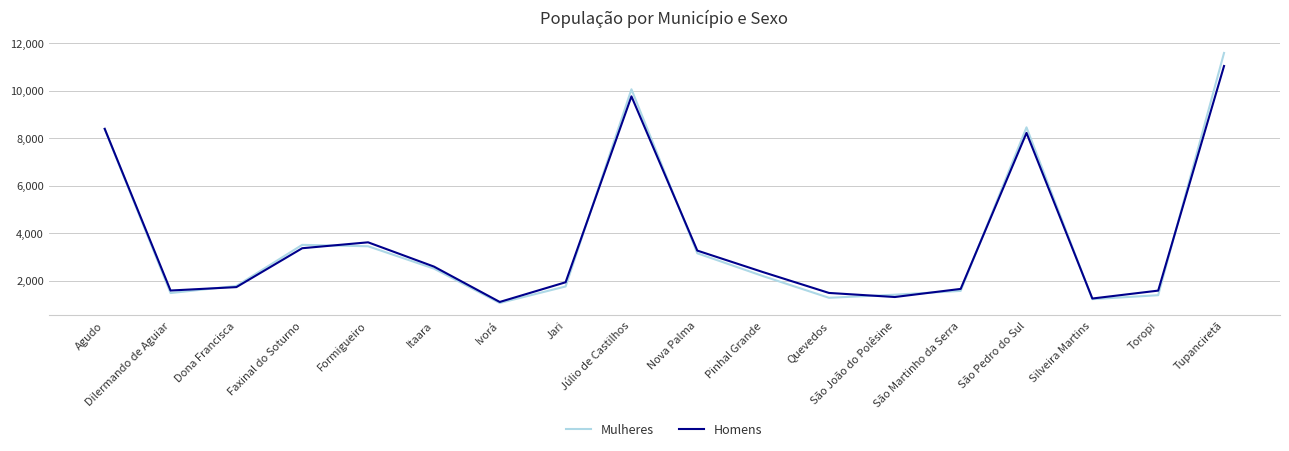

Is the value of Homens at Faxinal do Soturno greater than the value of Mulheres at Tupanciretã?

No